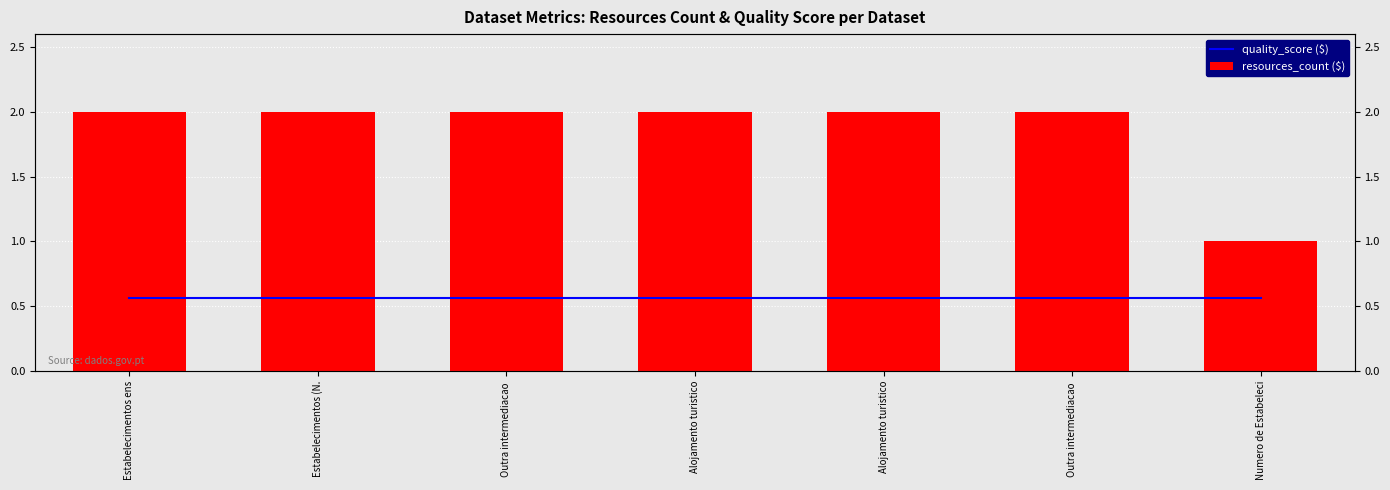

Where is resources_count ($) nearest to the value 1?

Numero de Estabeleci